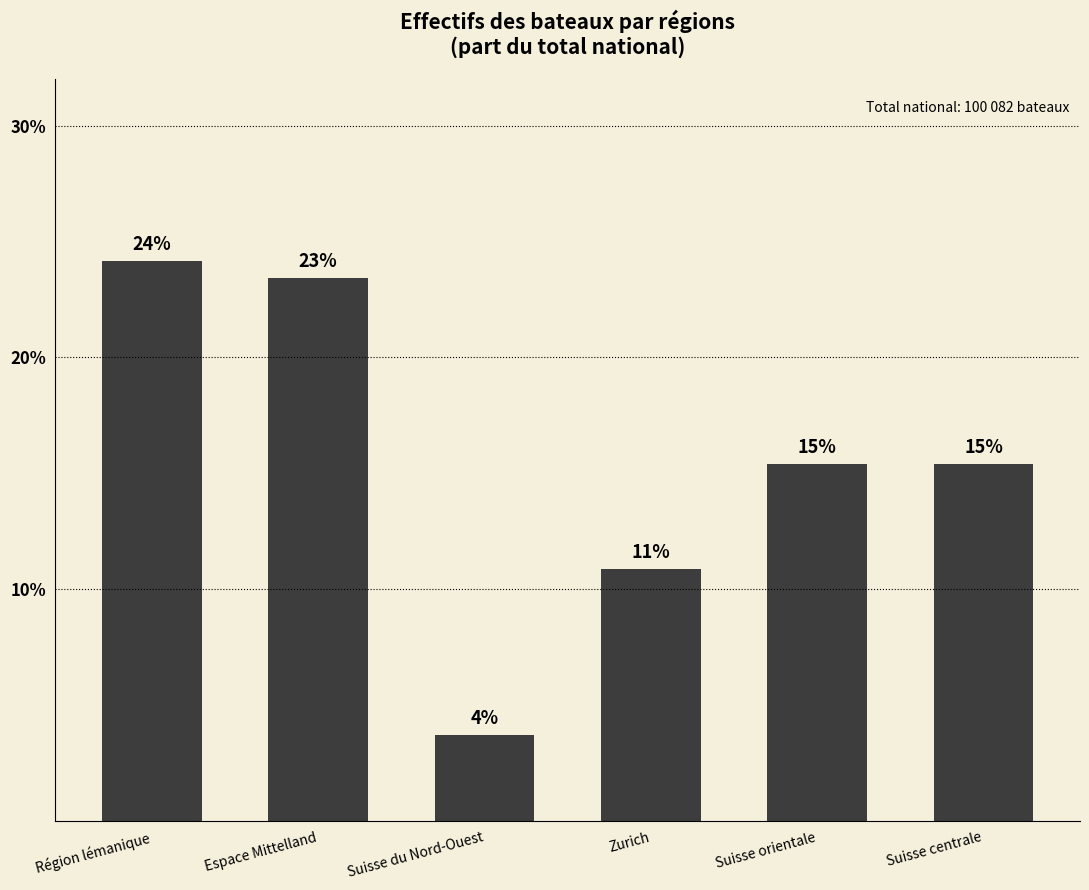

What is the sum of all values?

92.9